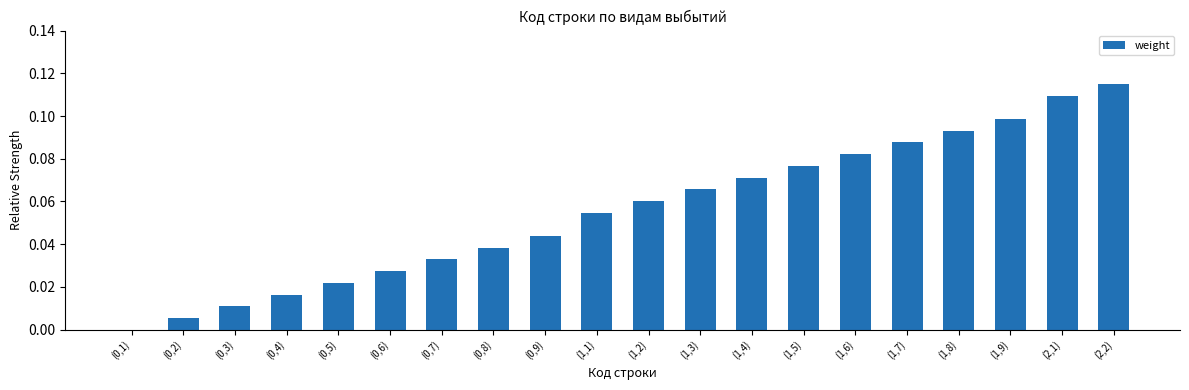

At which category does the chart reach its peak across all series?

(2,2)